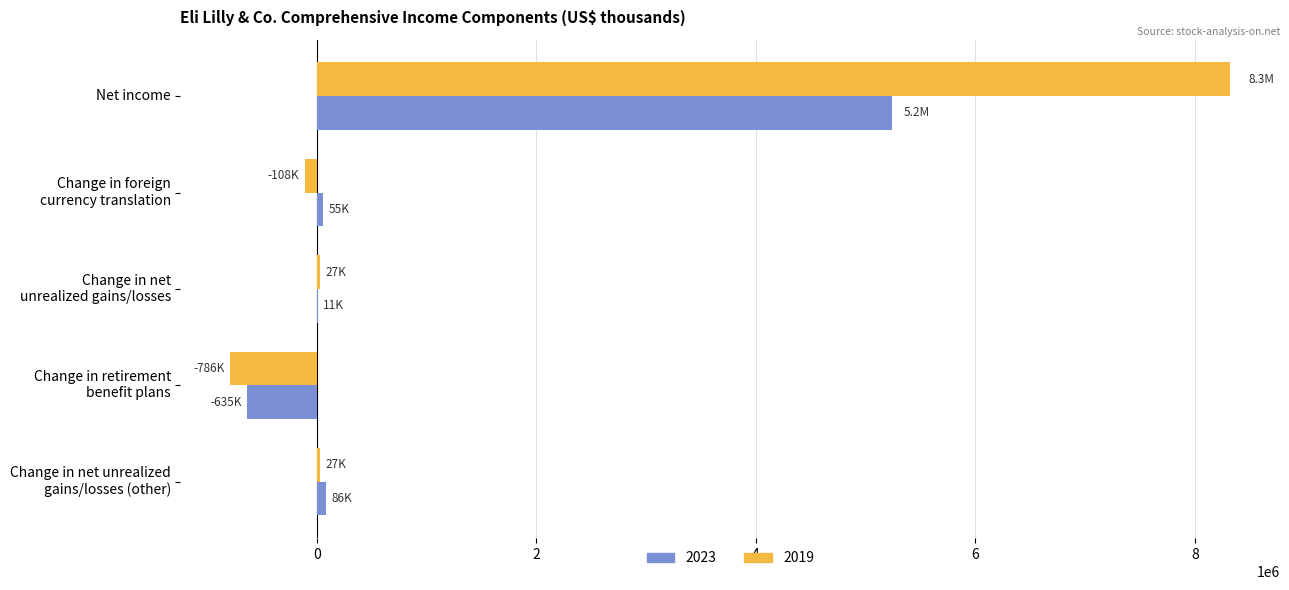

At which category does the chart reach its peak across all series?

Net income